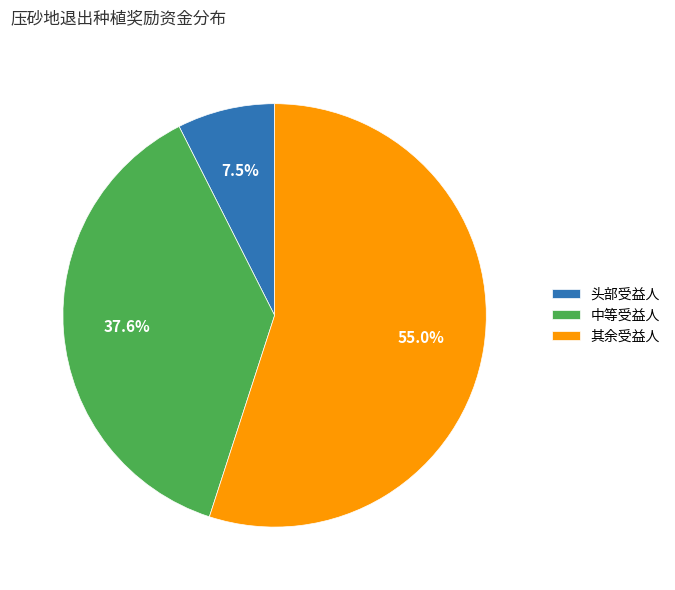

What is the ratio of the value at 其余受益人 to the value at 中等受益人?

1.5